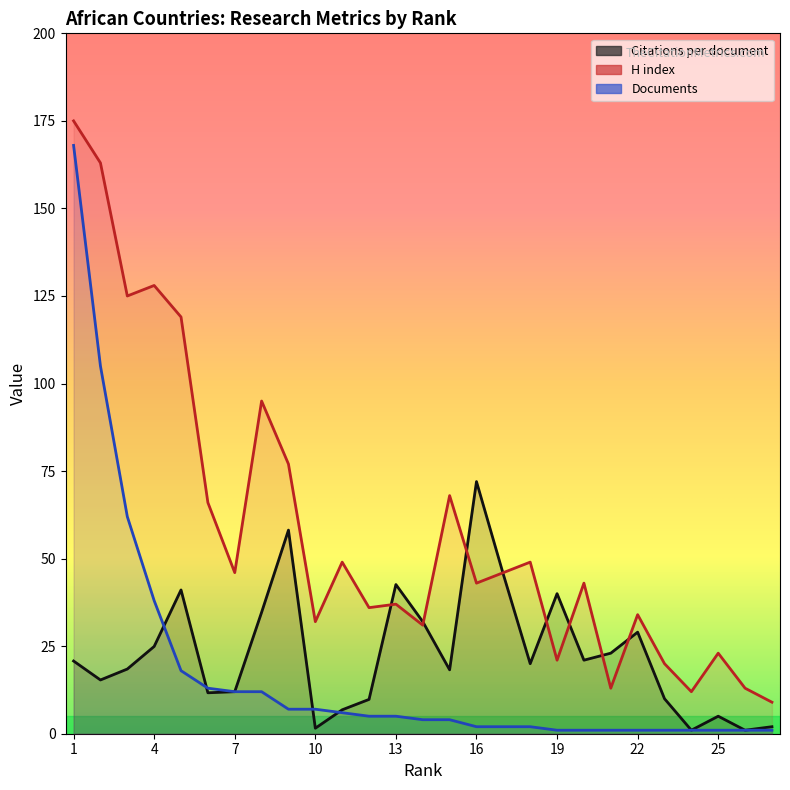

Read the Documents value at 4.

38.0